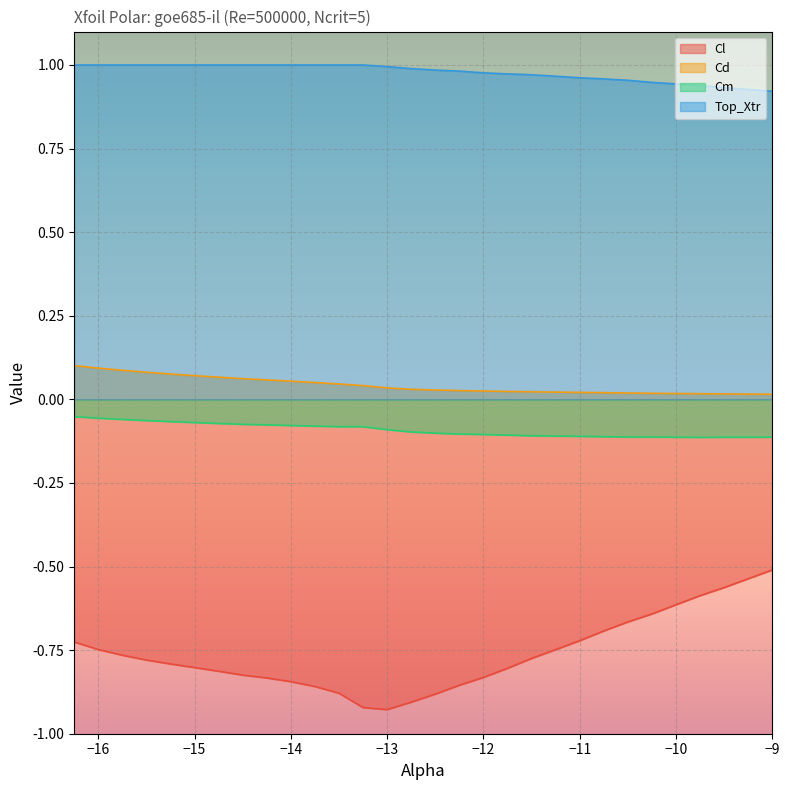

Is the value of Cd at -10.5 greater than the value of Top_Xtr at -10.25?

No